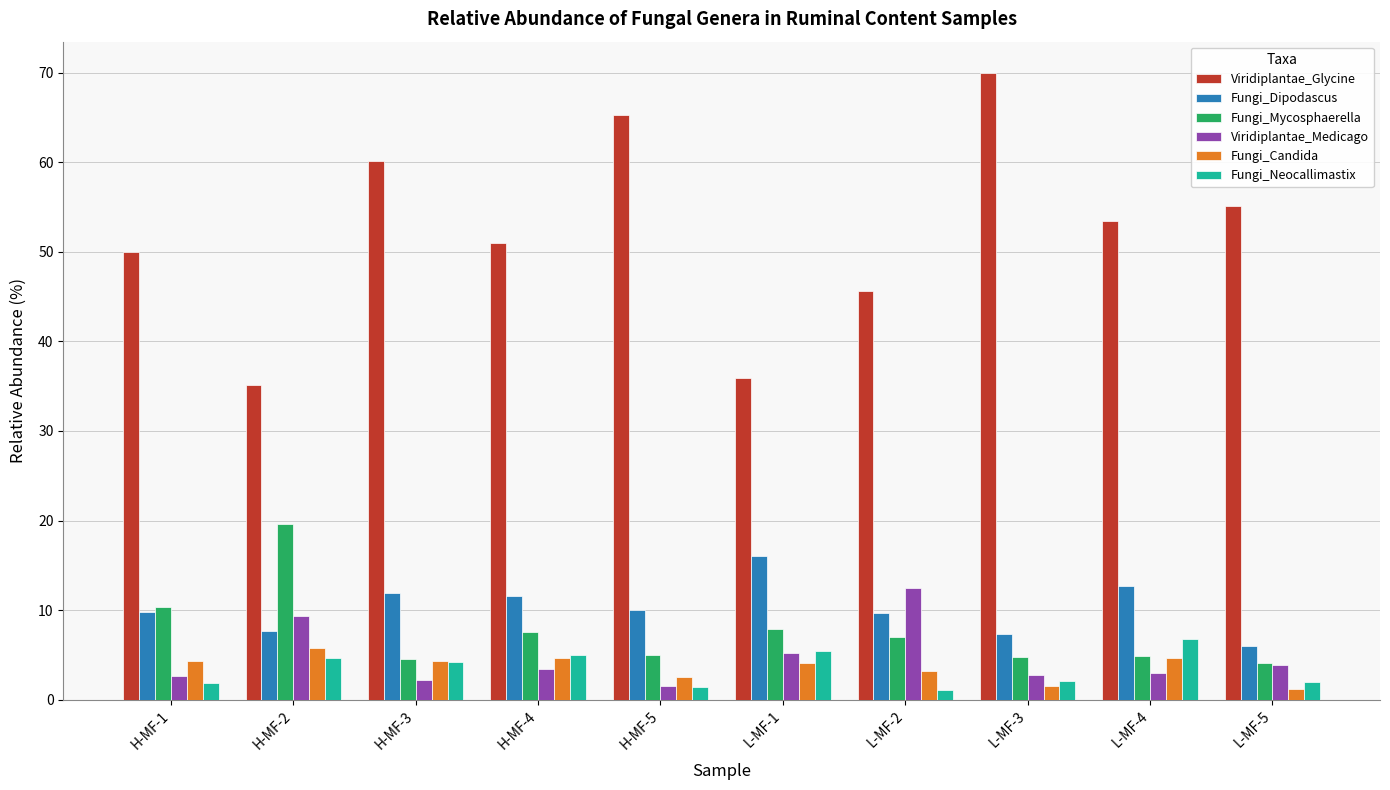

What is the total value across all series at H-MF-4?

83.3